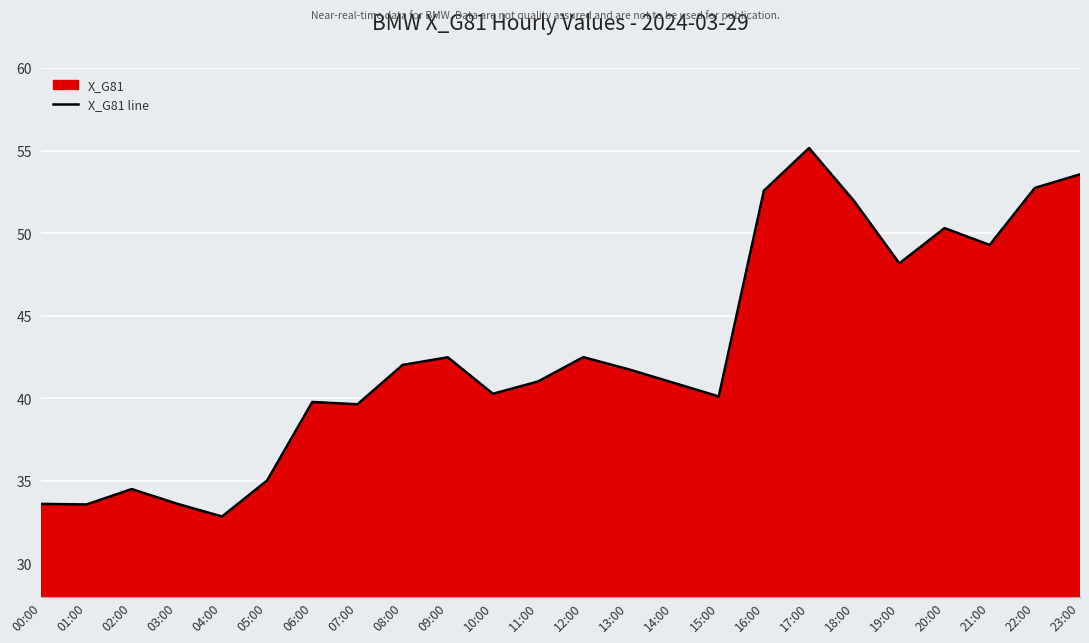

What is the label of the 16th point from the left?

15:00